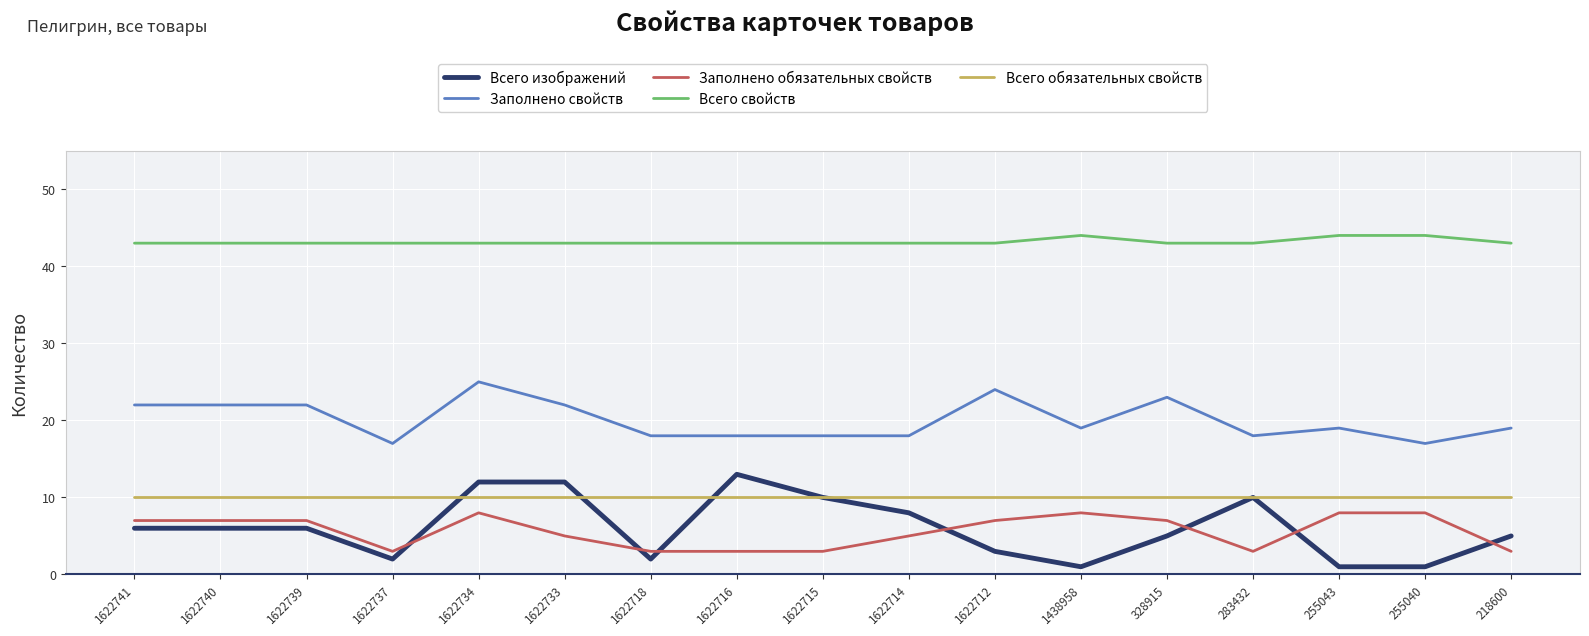

Reading left to right, list all the values displayed in this chart.

Всего изображений: 6	6	6	2	12	12	2	13	10	8	3	1	5	10	1	1	5
Заполнено свойств: 22	22	22	17	25	22	18	18	18	18	24	19	23	18	19	17	19
Заполнено обязательных свойств: 7	7	7	3	8	5	3	3	3	5	7	8	7	3	8	8	3
Всего свойств: 43	43	43	43	43	43	43	43	43	43	43	44	43	43	44	44	43
Всего обязательных свойств: 10	10	10	10	10	10	10	10	10	10	10	10	10	10	10	10	10